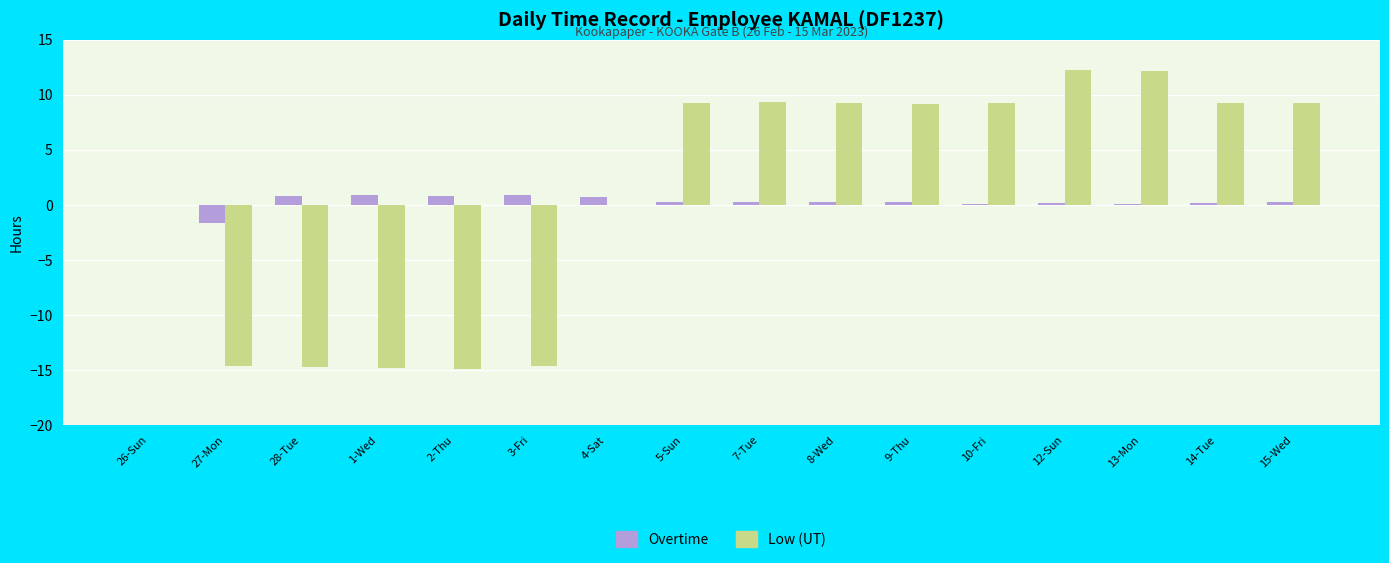

What is the maximum value for Low (UT)?

12.2